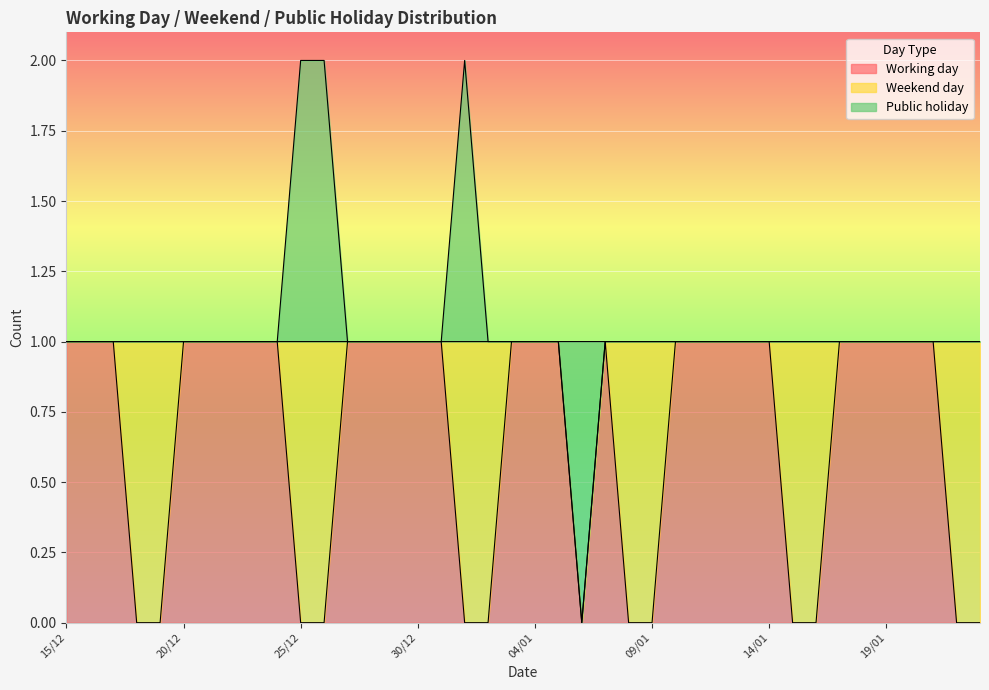

Which series has the largest total across all categories?

Working day